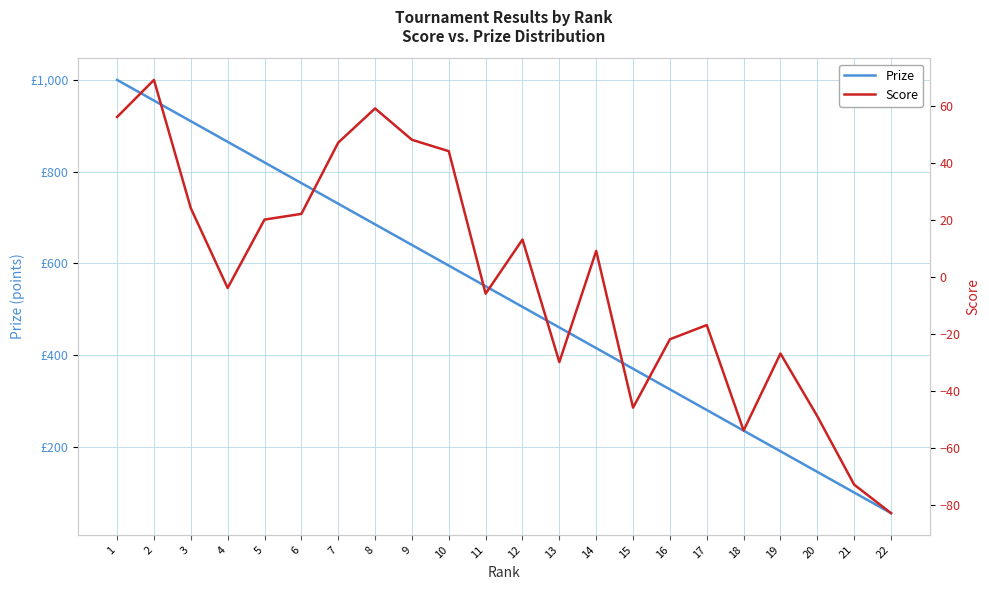

At which category does the chart reach its minimum across all series?

22